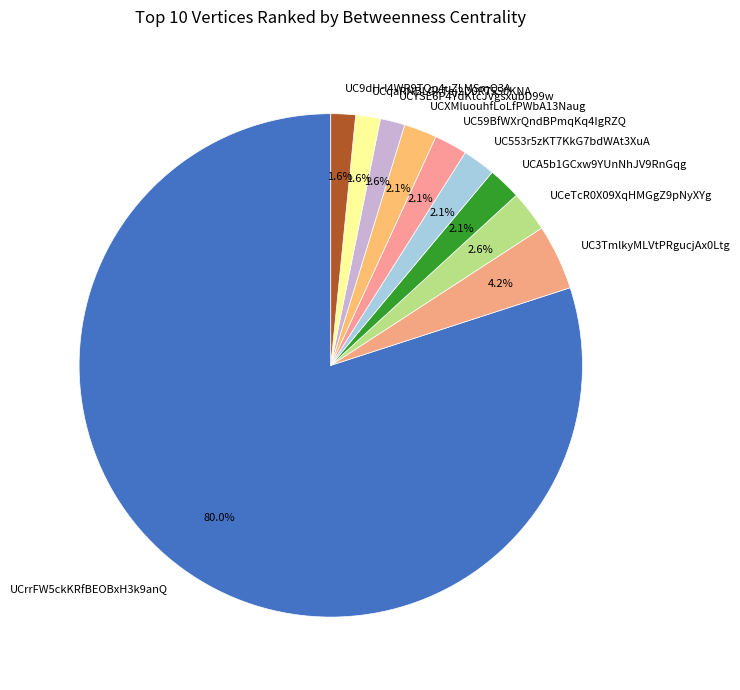

How many slices are in this pie chart?

10